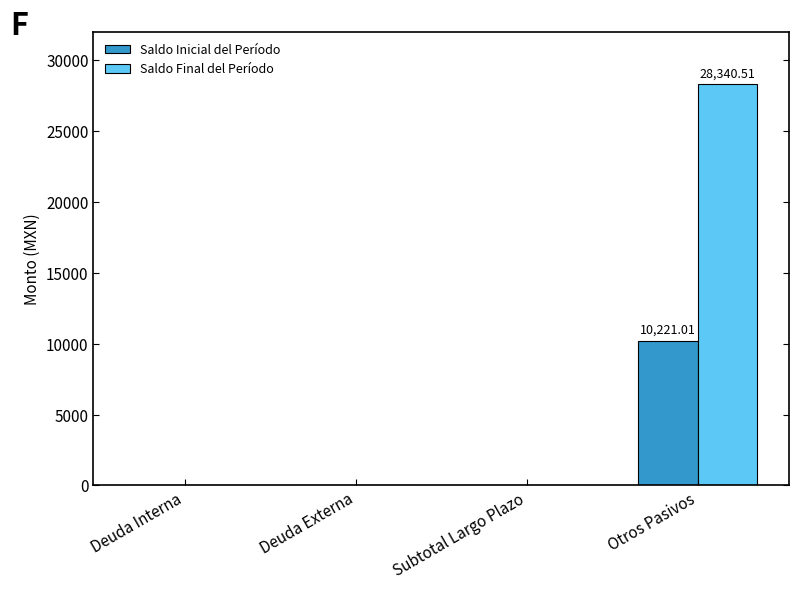

How many groups of bars are there?

4